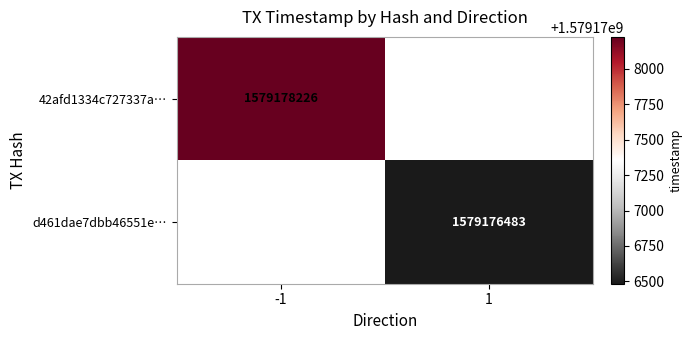

Is it true that d461dae7dbb46551e… equals 617043111 at 1?

False